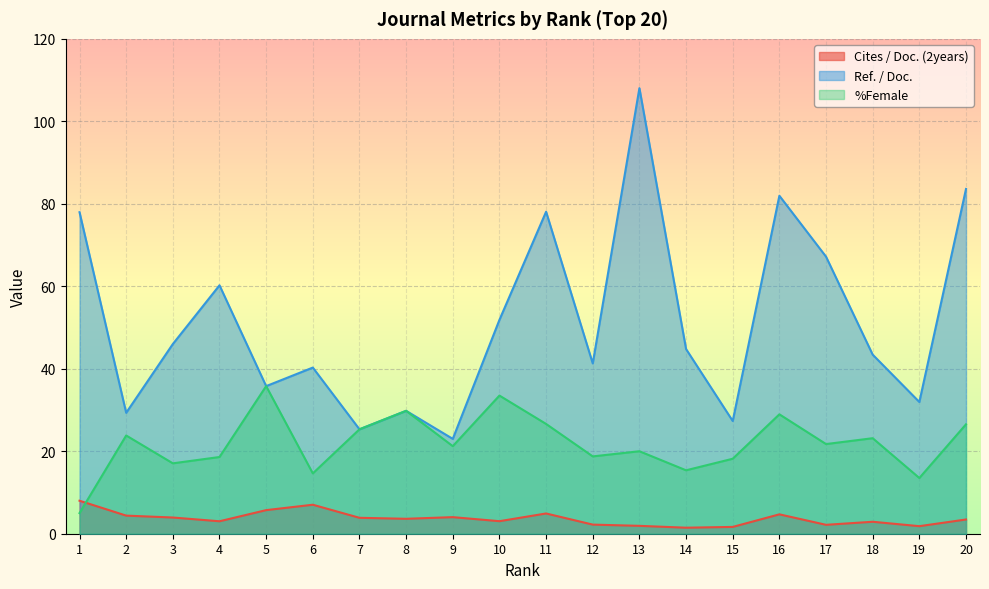

What is the maximum value shown in the chart?

108.0